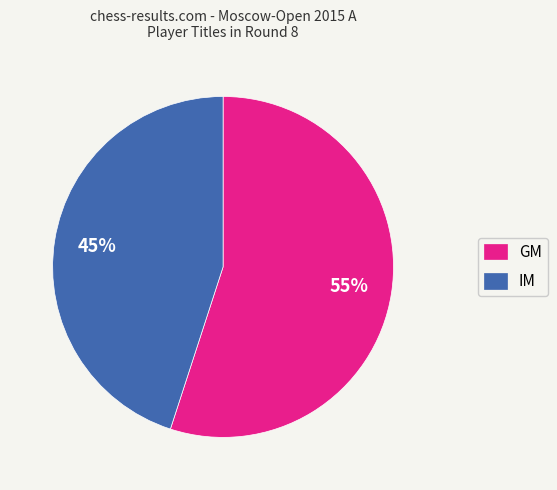

Is it true that GM is 55% of the pie?

True